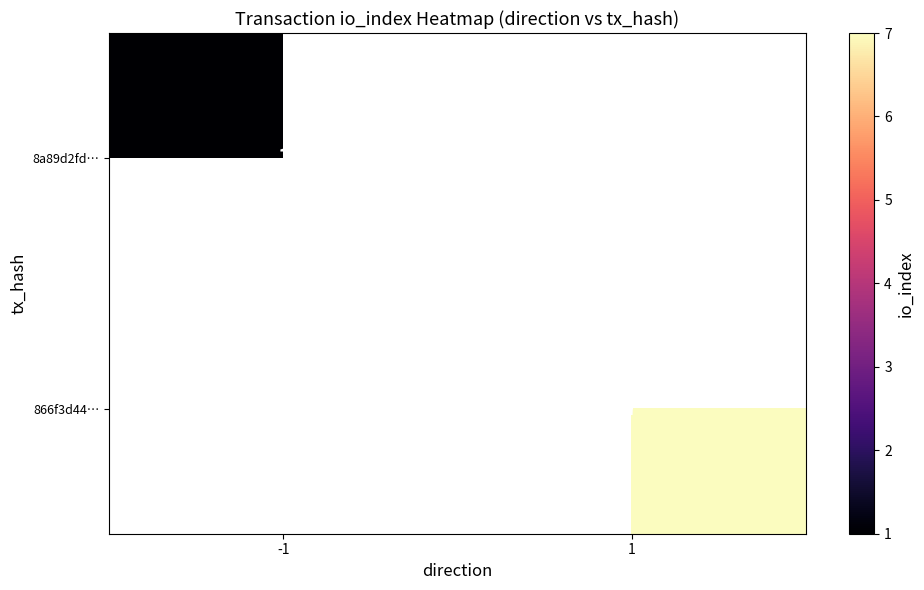

Read the 8a89d2fd… value at -1.

1.0